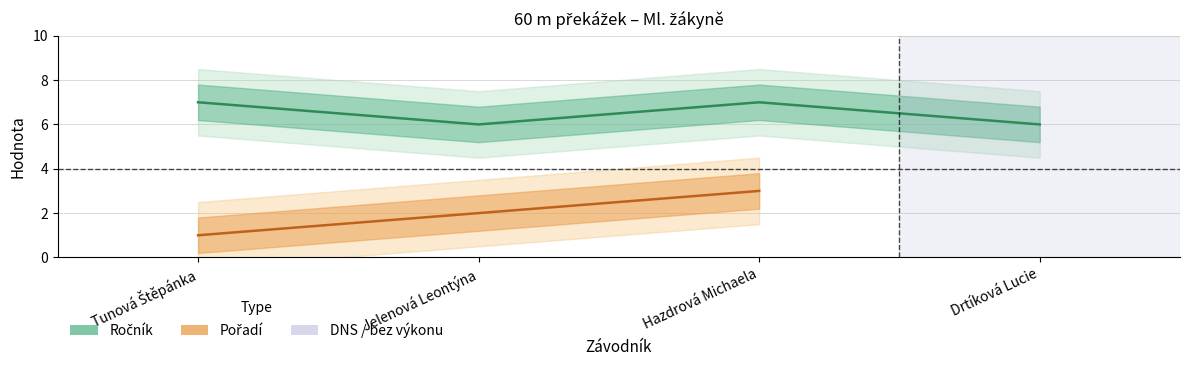

What is the highest value of the Pořadí series?

3.0